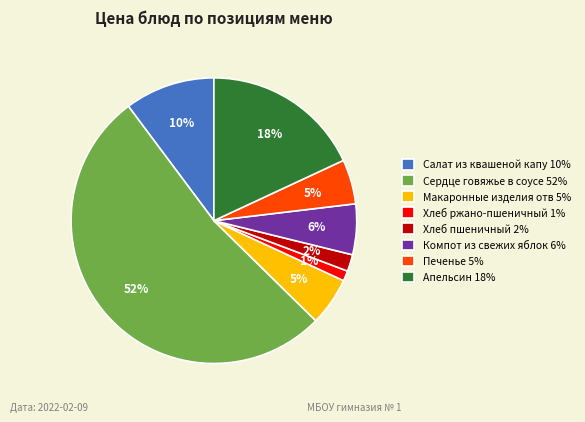

To the nearest percent, what is the combined percentage of Компот из свежих яблок 6% and Салат из квашеной капу 10%?

16%